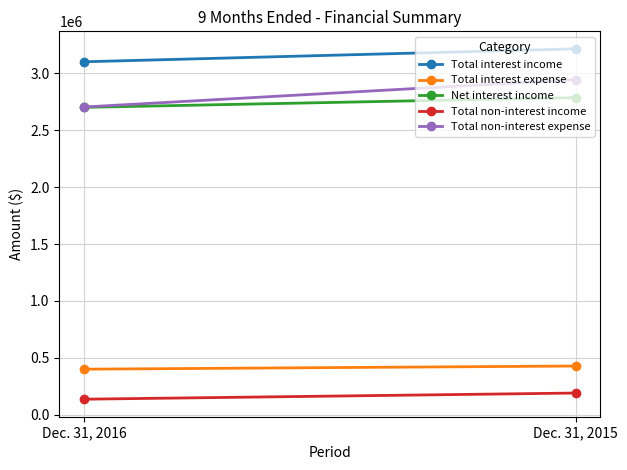

Reading right to left, list all the values displayed in this chart.

Total interest income: 3215475	3101874
Total interest expense: 428407	400676
Net interest income: 2787068	2701198
Total non-interest income: 191058	136883
Total non-interest expense: 2945518	2704394